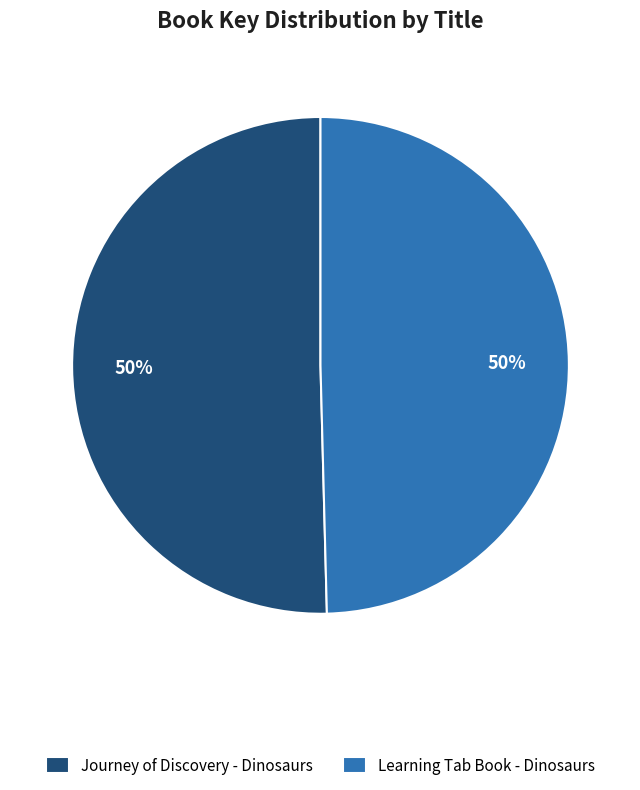

To the nearest percent, what portion does Learning Tab Book - Dinosaurs represent?

50%